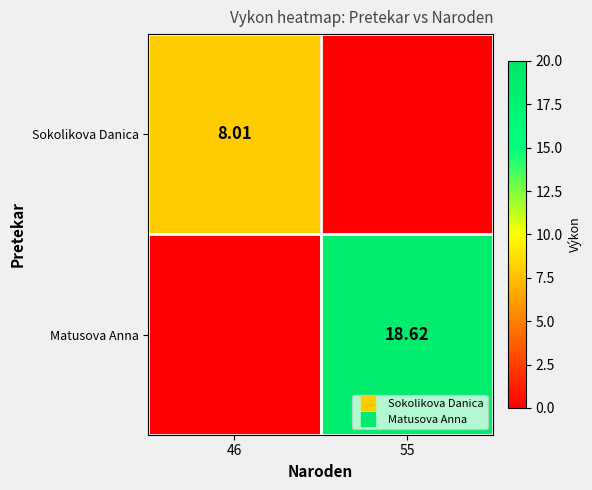

Which series has the largest range (max minus min)?

Matusova Anna